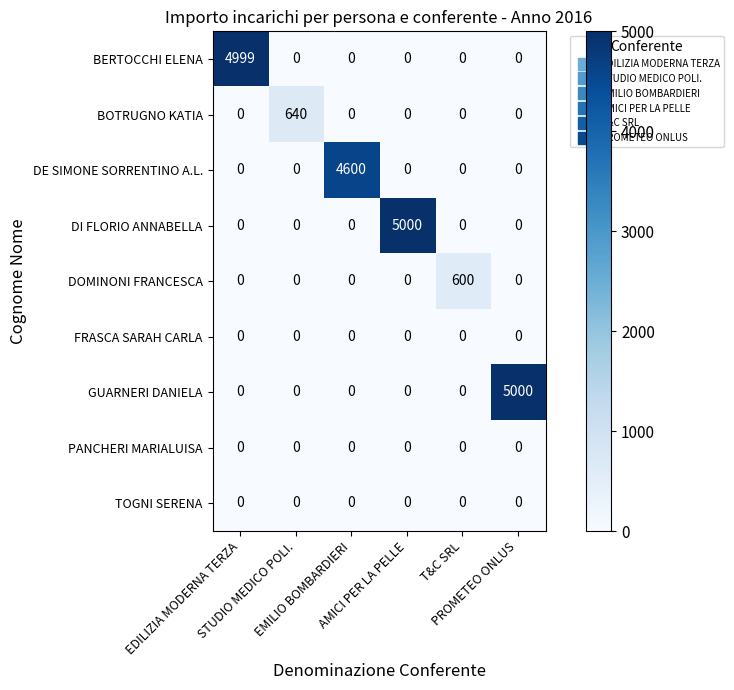

At how many categories does at least one series exceed 2819?

4